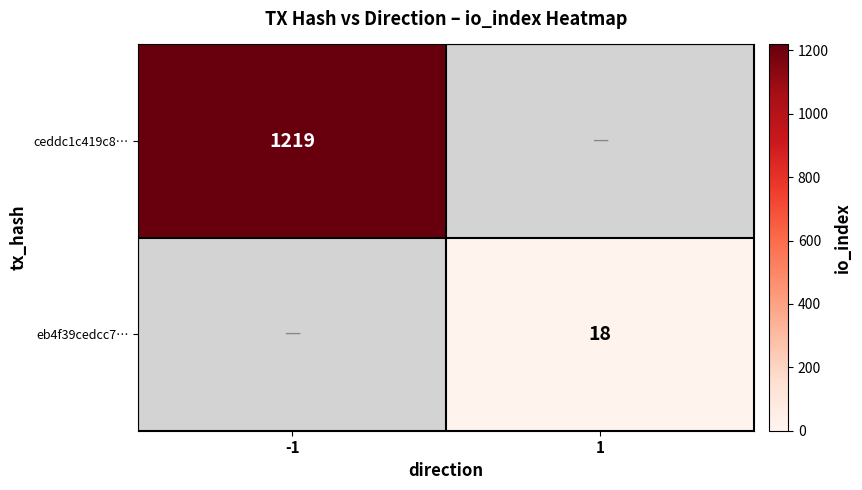

The eb4f39cedcc7… series shows 10.2 at 1. True or false?

False